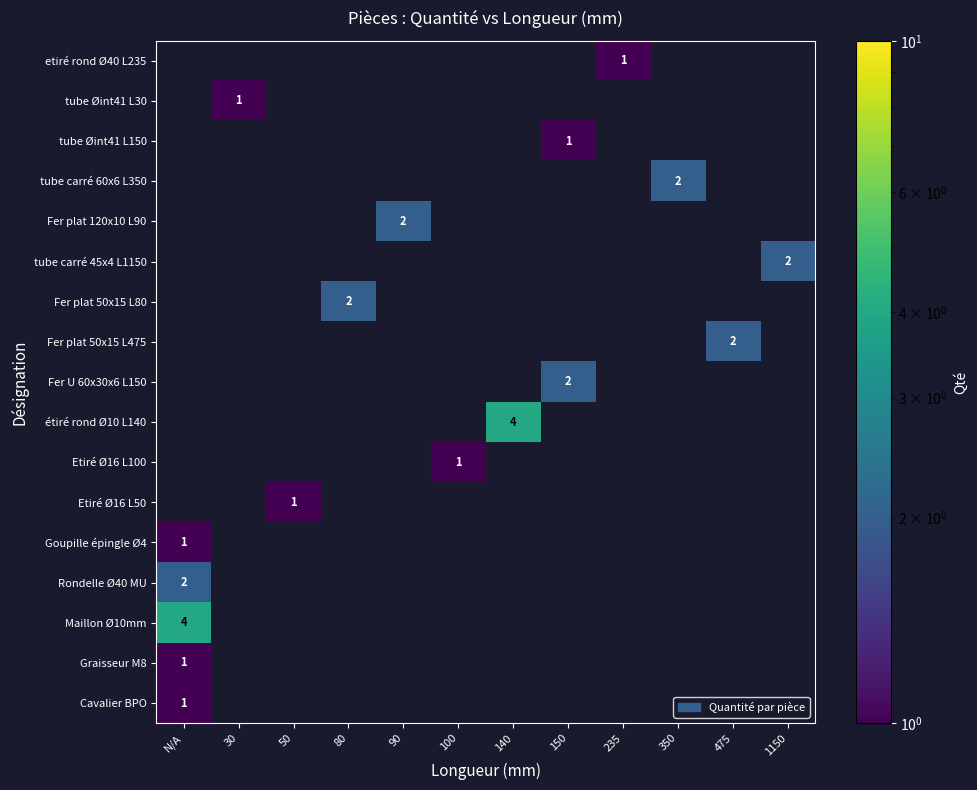

Count the number of data series in this chart.

17